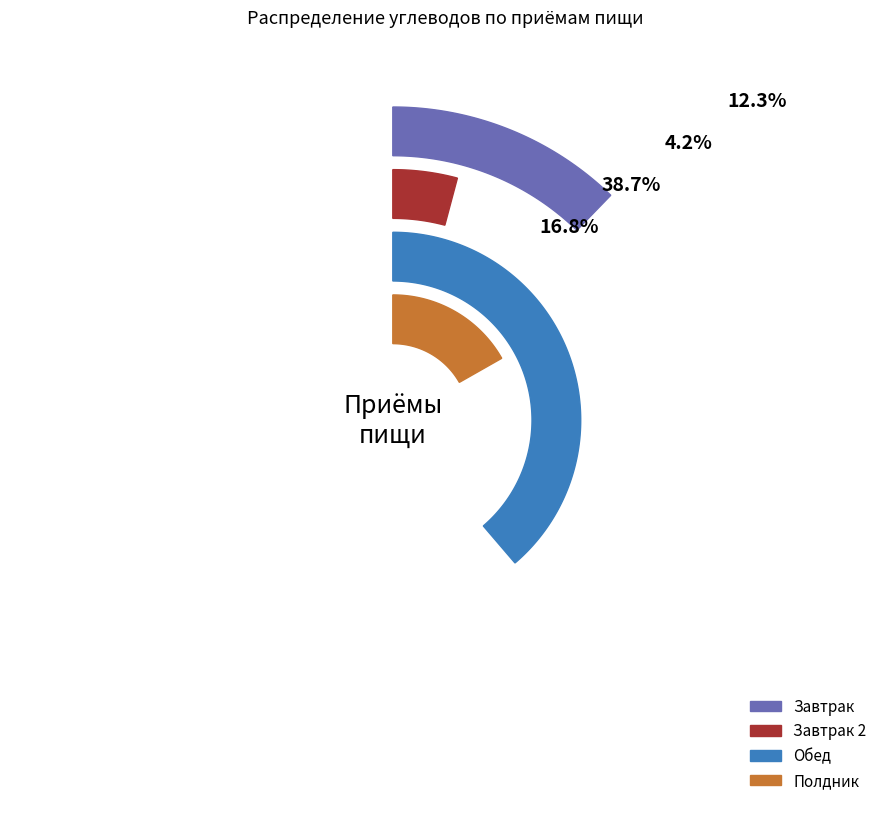

Which slice is the smallest?

Завтрак 2